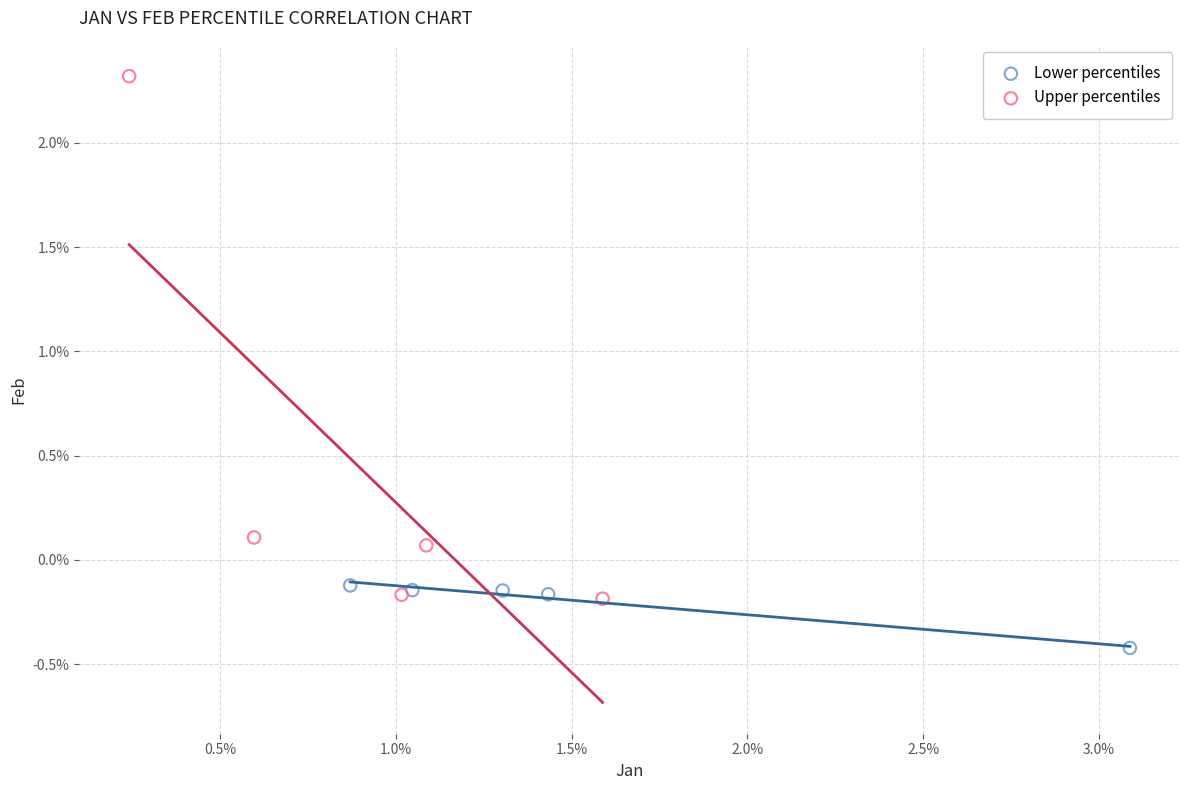

Which series has the largest Y range (max minus min)?

Upper percentiles